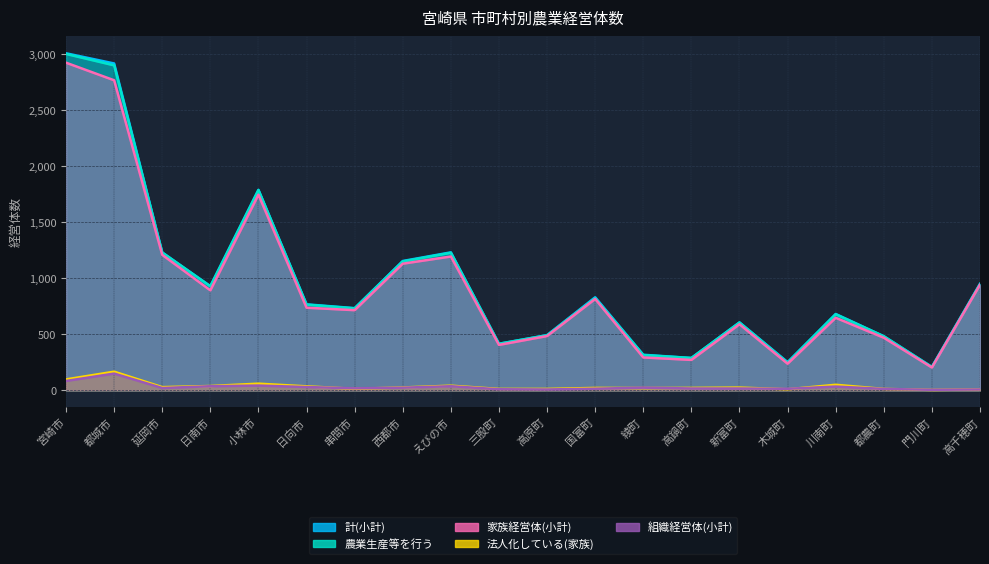

The 組織経営体(小計) series shows 24 at 綾町. True or false?

True